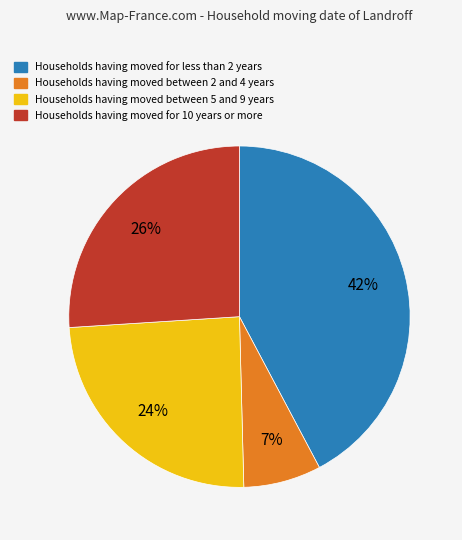

To the nearest percent, what is the average slice percentage?

25%